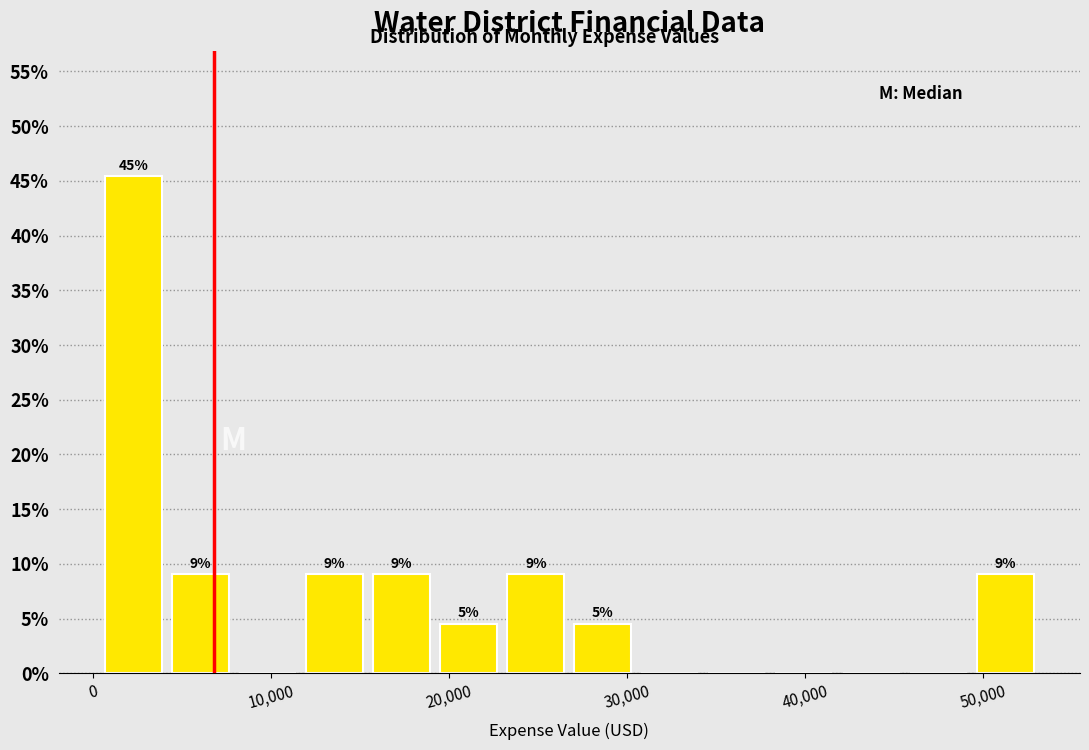

Around what value on the x-axis is the tallest bar? Give the approximate position of its centre, as read against the axis.

2000